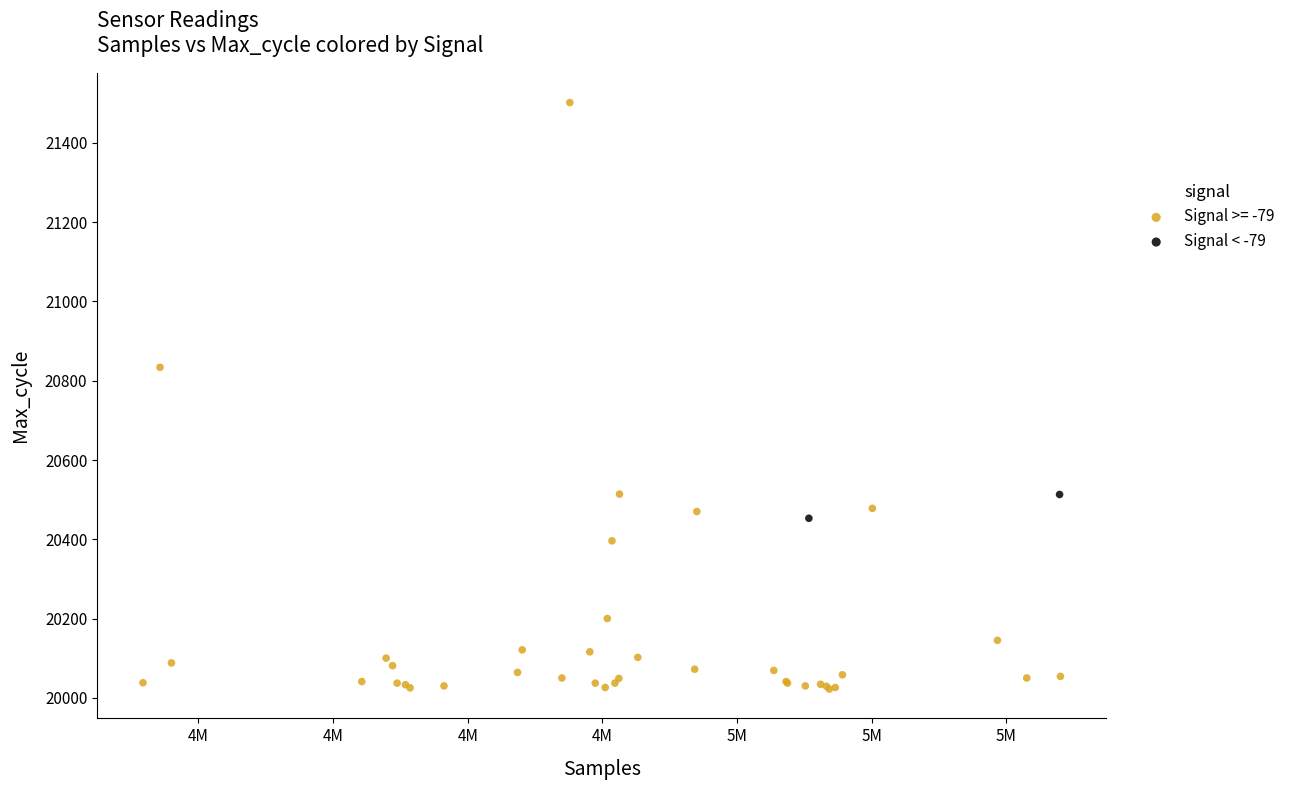

What are all the series names shown in the legend?

Signal >= -79, Signal < -79